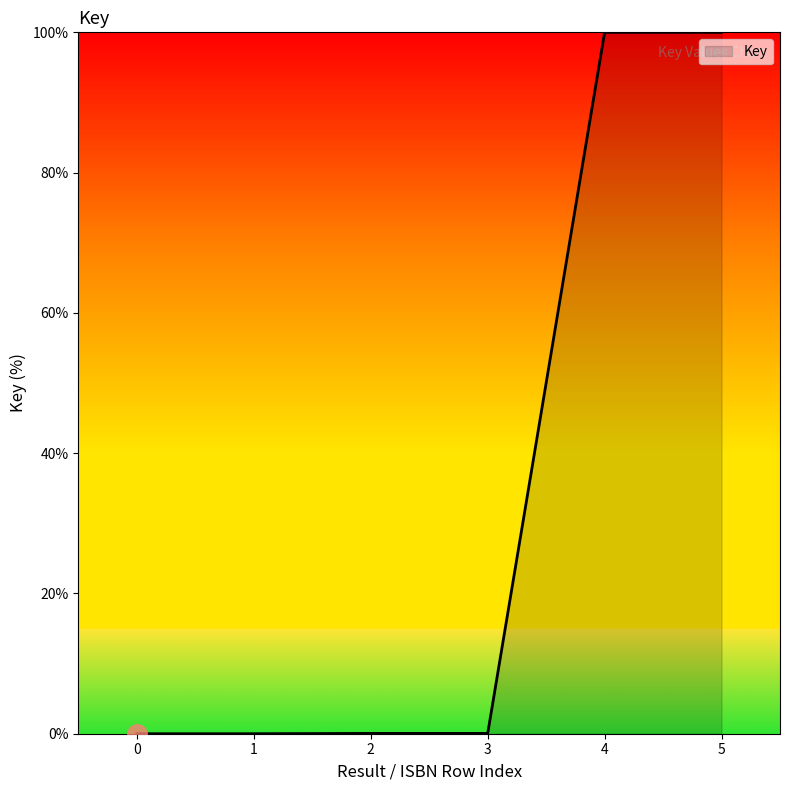

What is the difference between the values at 0 and 5?

100.0